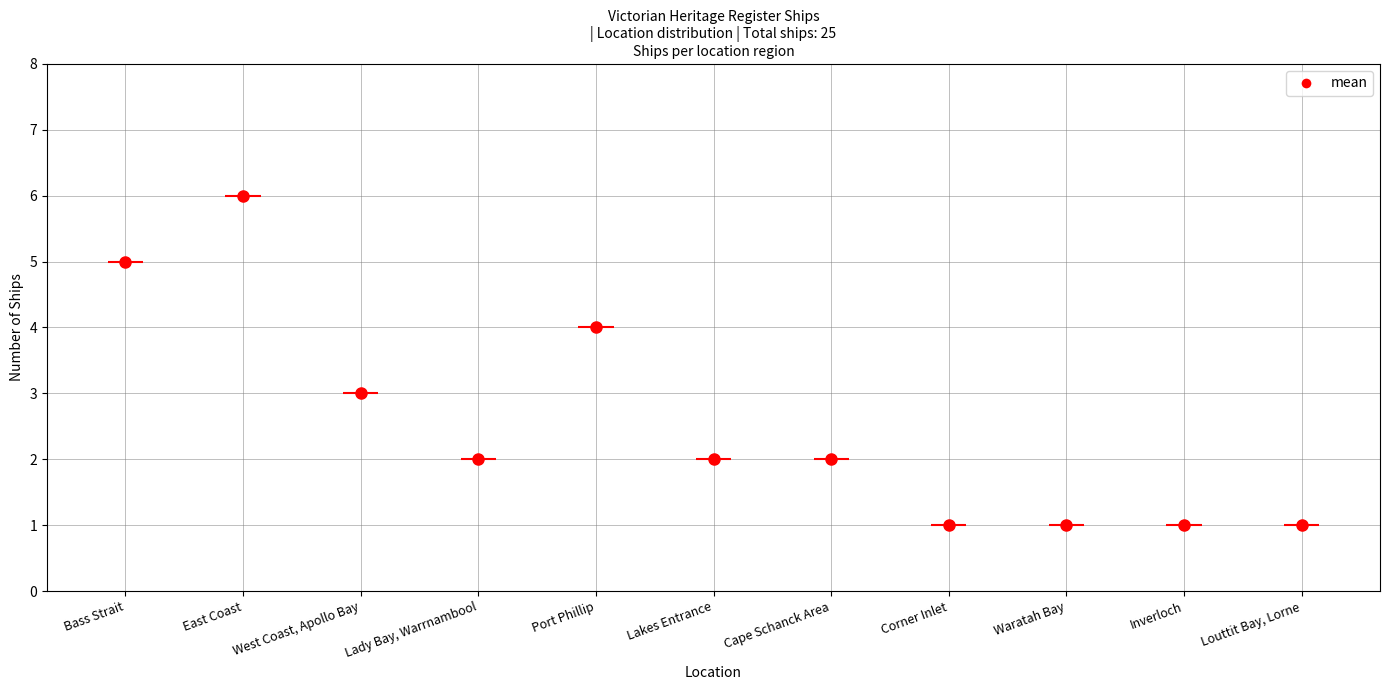

Where is the first local minimum?

Lady Bay, Warrnambool